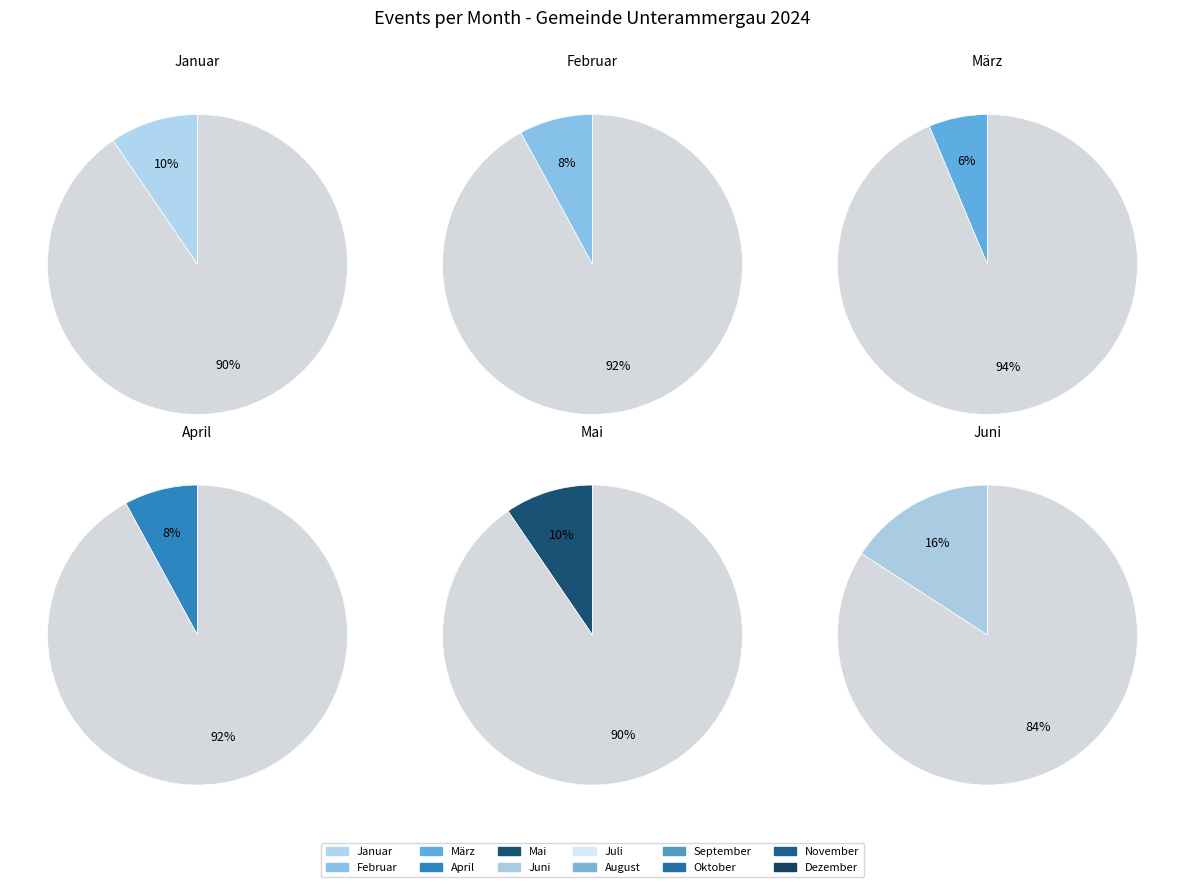

Between 4 and 5, which is larger?

5